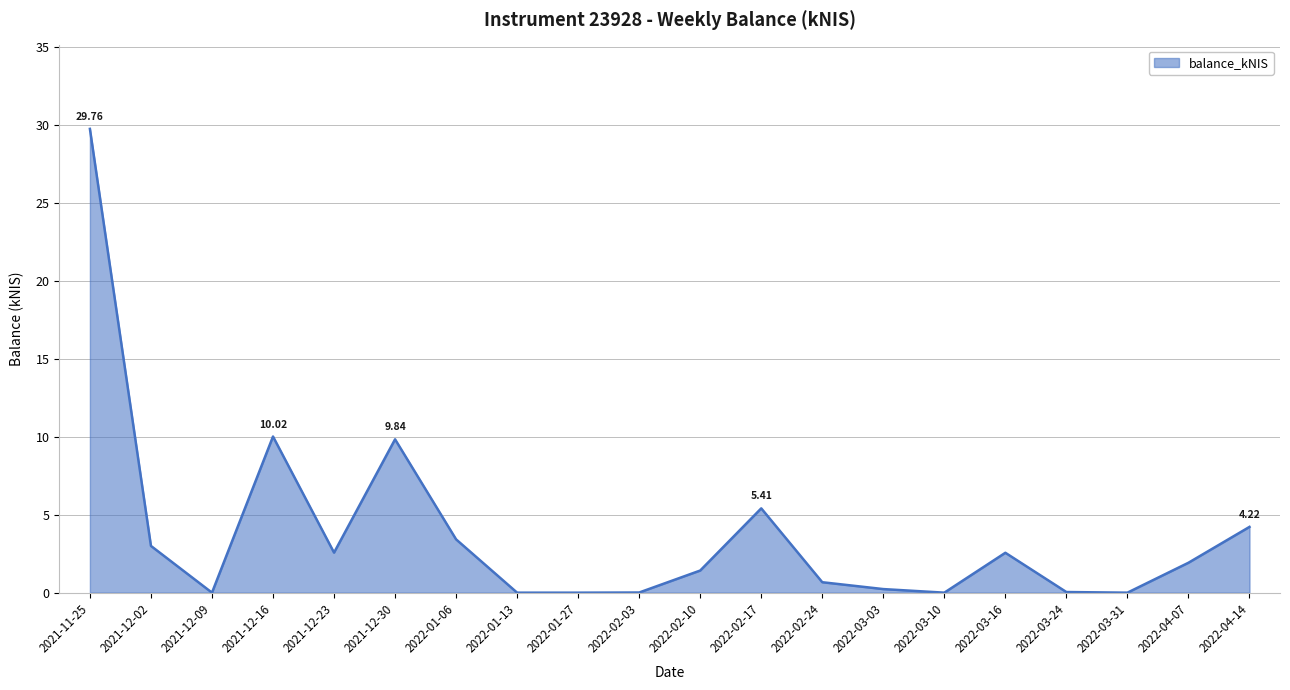

Which has a higher value, 2022-01-13 or 2022-04-07?

2022-04-07